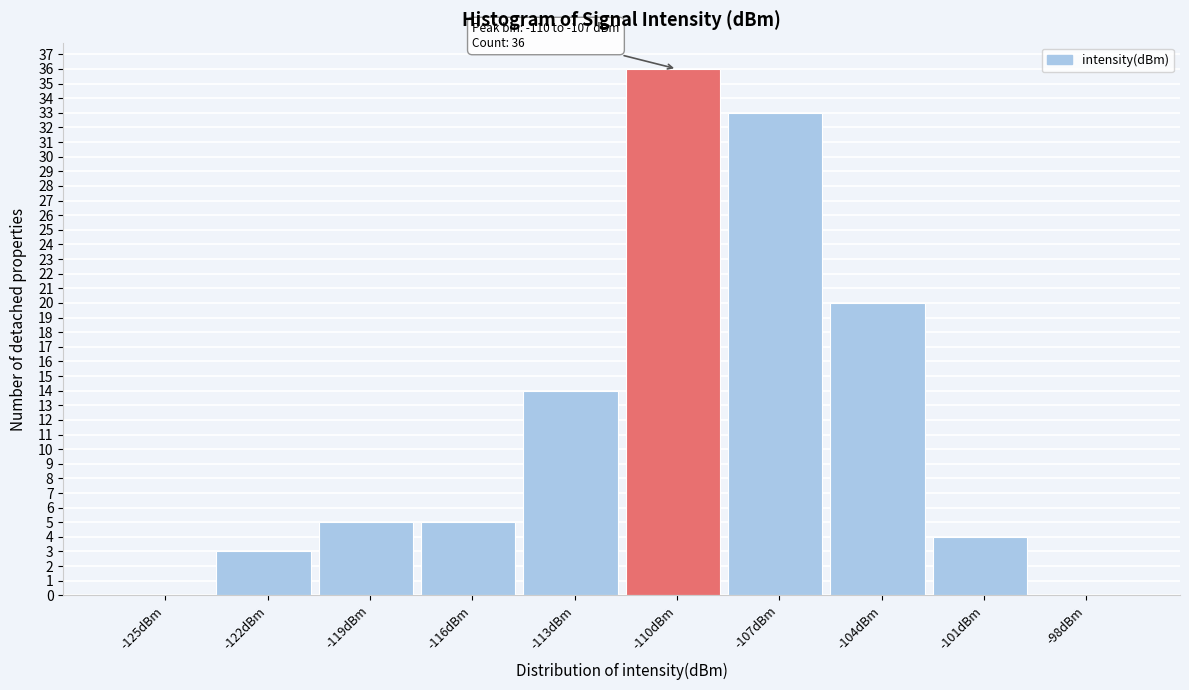

Reading left to right, list all the values displayed in this chart.

-125dBm=0	-122dBm=3	-119dBm=5	-116dBm=5	-113dBm=14	-110dBm=36	-107dBm=33	-104dBm=20	-101dBm=4	-98dBm=0